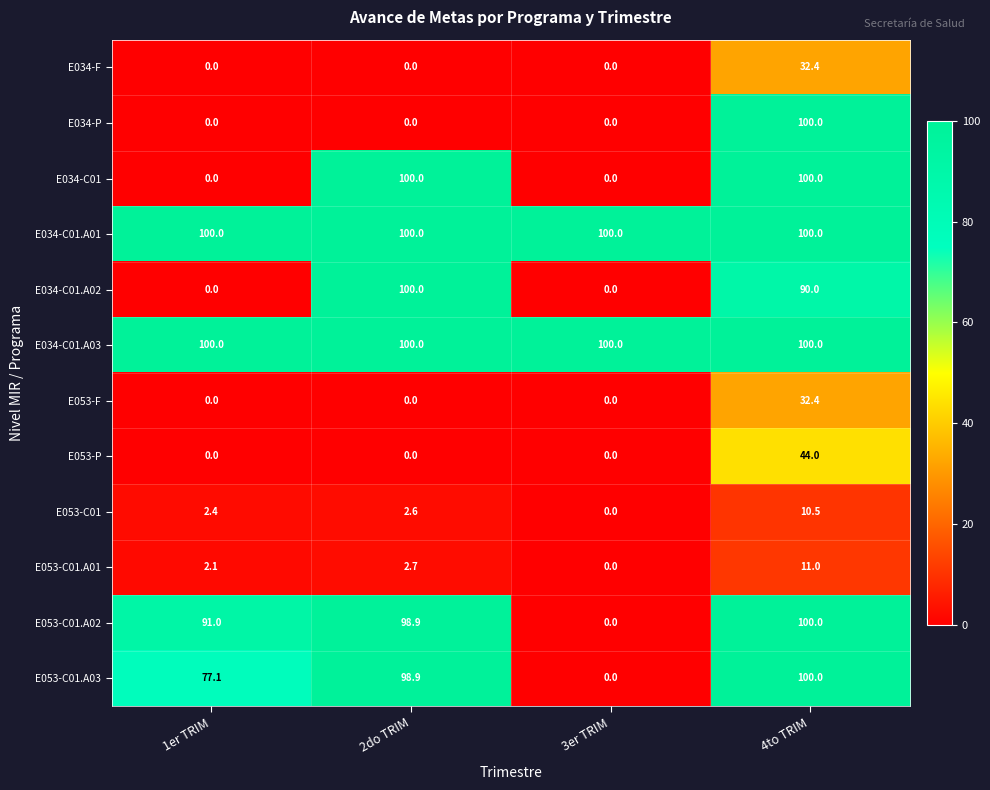

The value of E053-C01.A01 at 1er TRIM is 2.9. True or false?

False